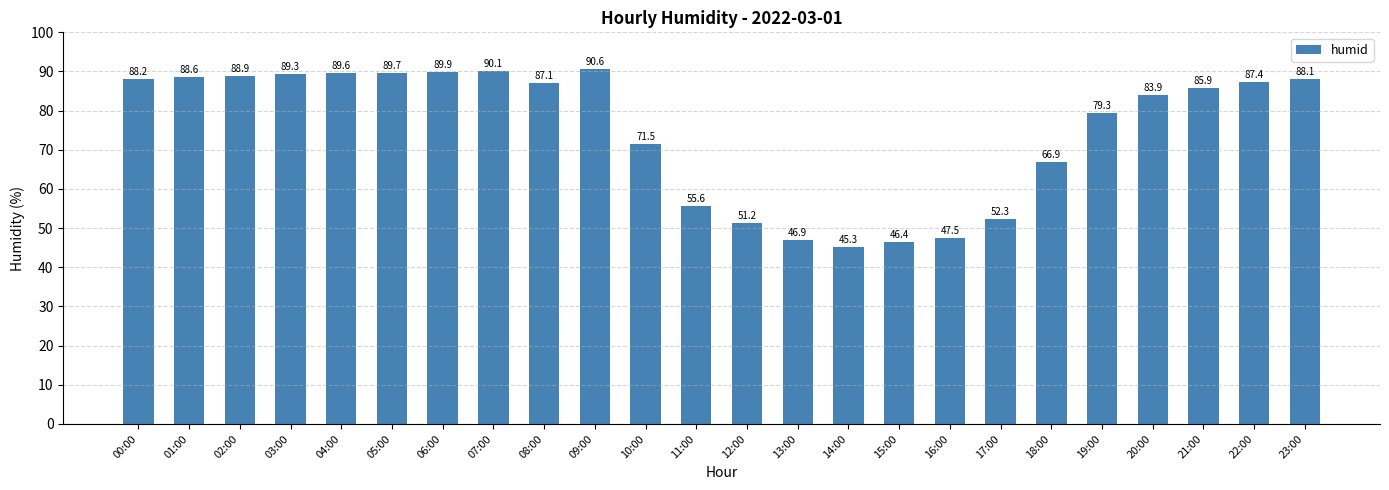

What is the difference between the values at 02:00 and 05:00?

0.8